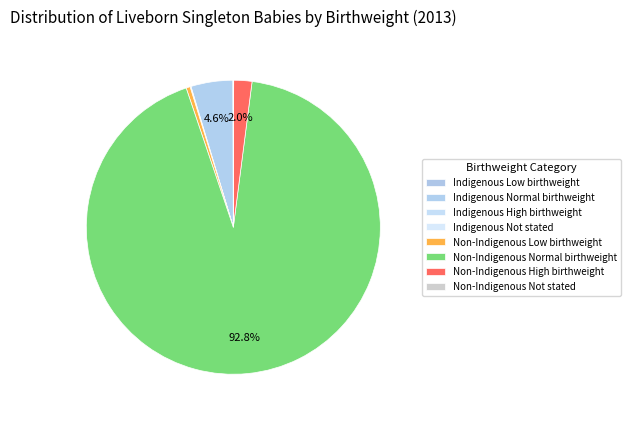

To the nearest percent, what is the difference between the Indigenous High birthweight and Indigenous Normal birthweight slice percentages?

4%